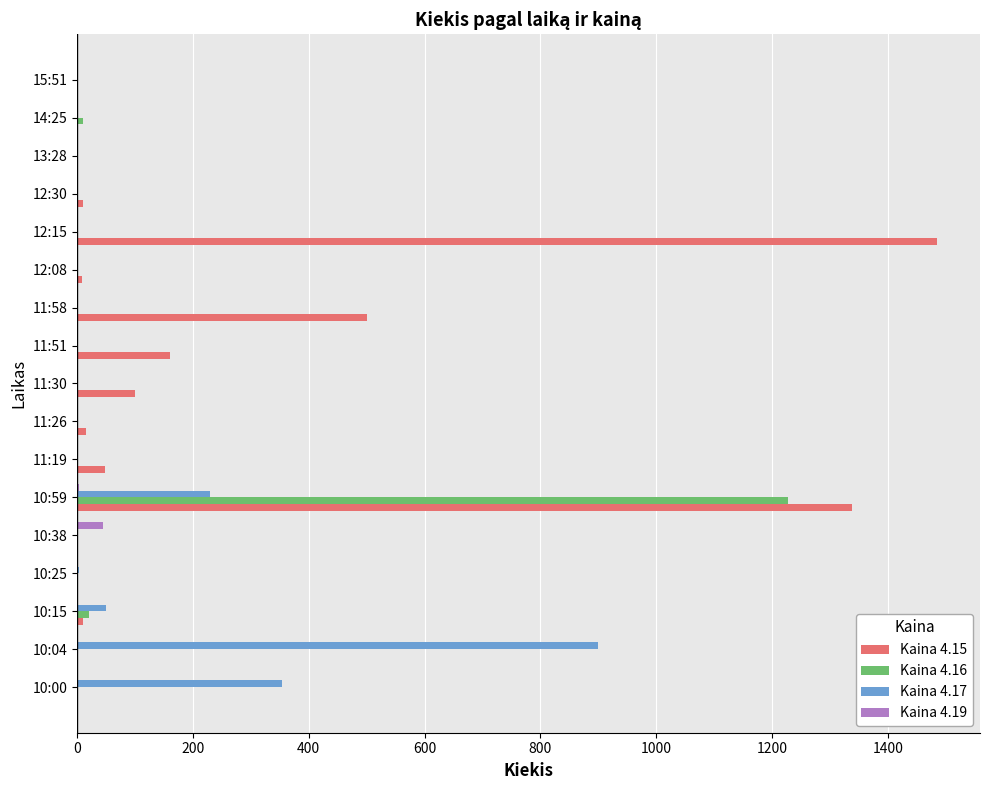

The value of Kaina 4.16 at 10:38 is 571. True or false?

False